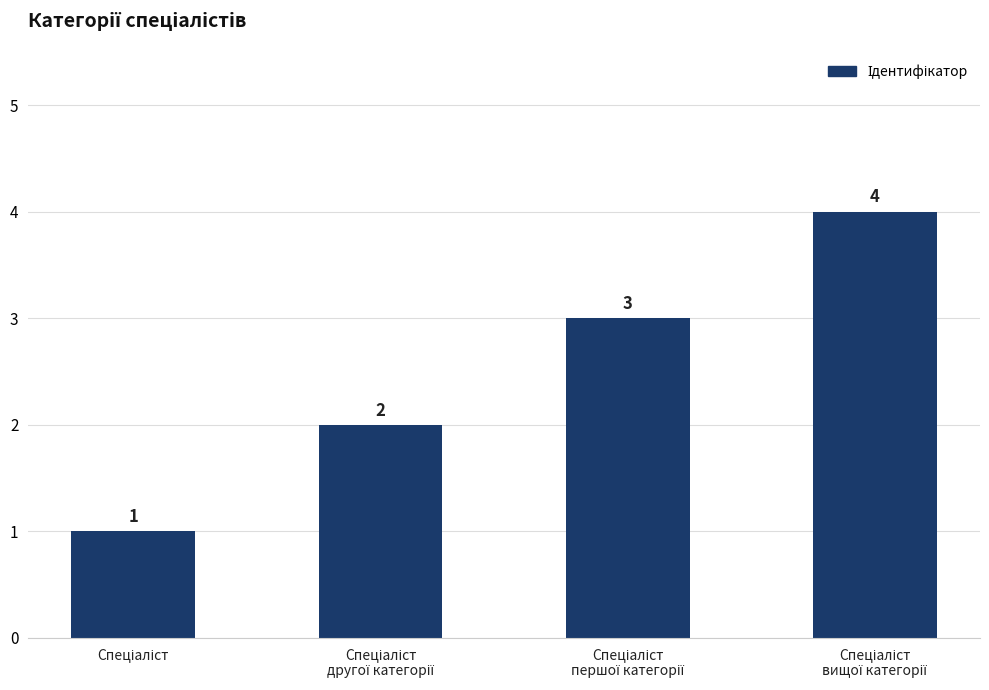

How many values are below 3?

2